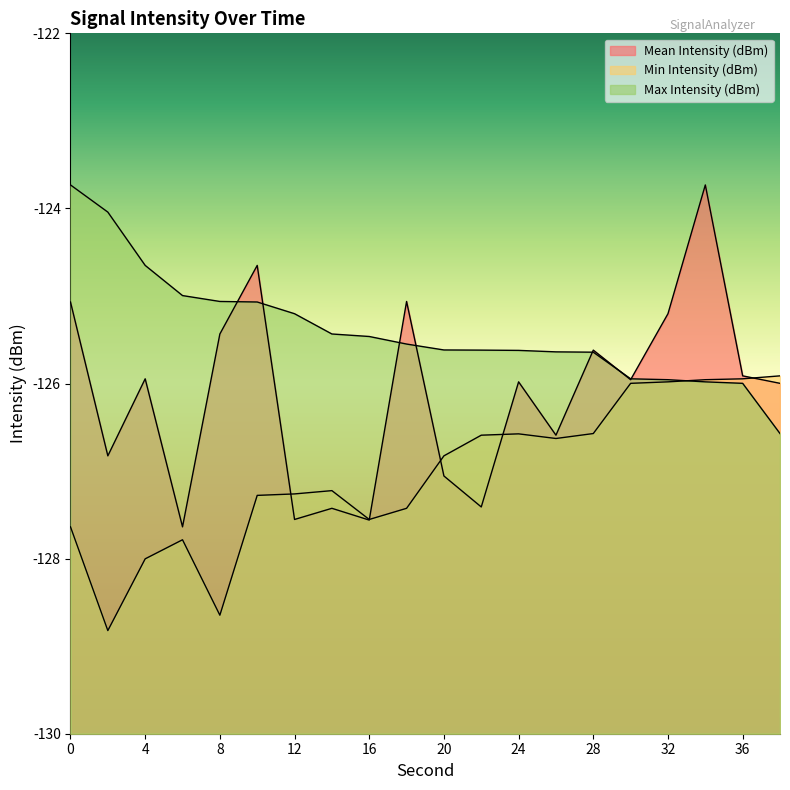

Reading left to right, extract all data points from this chart.

Mean Intensity (dBm): -125.1	-126.8	-125.9	-127.6	-125.4	-124.7	-127.6	-127.4	-127.6	-125.1	-127.1	-127.4	-126.0	-126.6	-125.6	-126.0	-125.2	-123.7	-125.9	-126.0
Min Intensity (dBm): -127.6	-128.8	-128.0	-127.8	-128.6	-127.3	-127.3	-127.2	-127.6	-127.4	-126.8	-126.6	-126.6	-126.6	-126.6	-126.0	-126.0	-126.0	-125.9	-125.9
Max Intensity (dBm): -123.7	-124.0	-124.7	-125.0	-125.1	-125.1	-125.2	-125.4	-125.5	-125.5	-125.6	-125.6	-125.6	-125.6	-125.6	-125.9	-126.0	-126.0	-126.0	-126.6